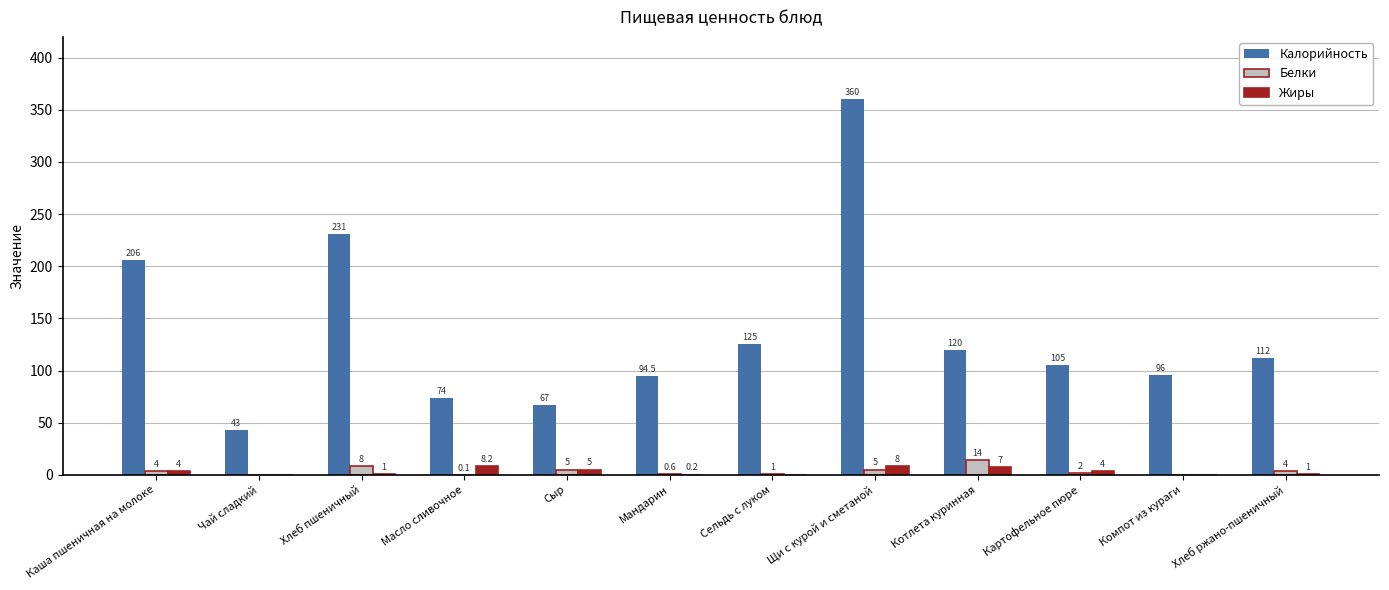

Does the chart contain stacked bars?

No